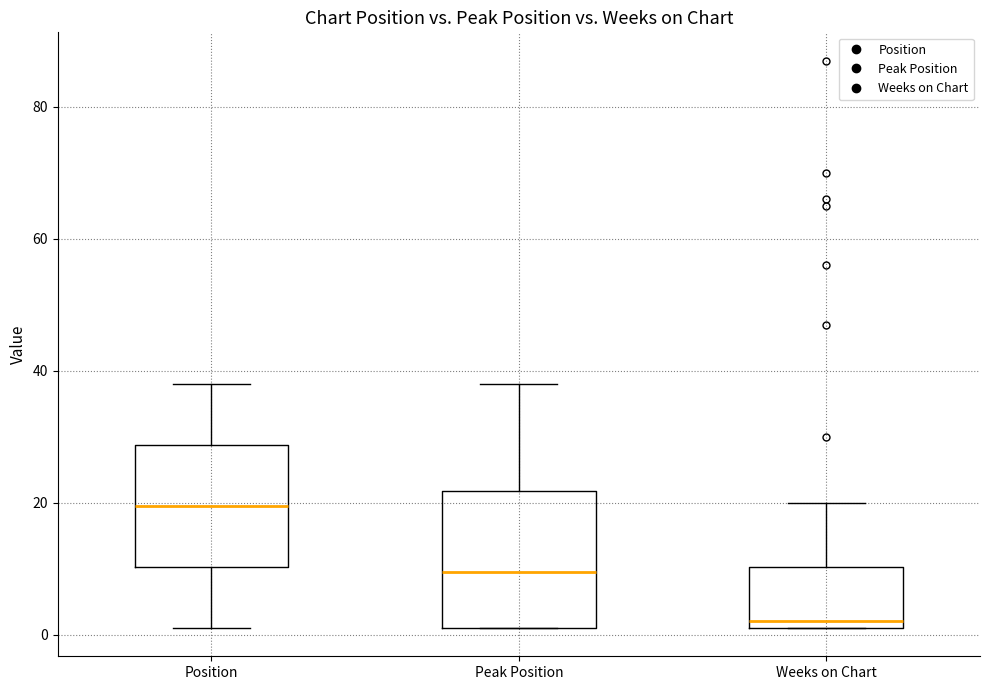

Where does the upper whisker of the box for Position end on the y-axis? The values are not printed on the chart, so give them approximately, as read against the axis.

38